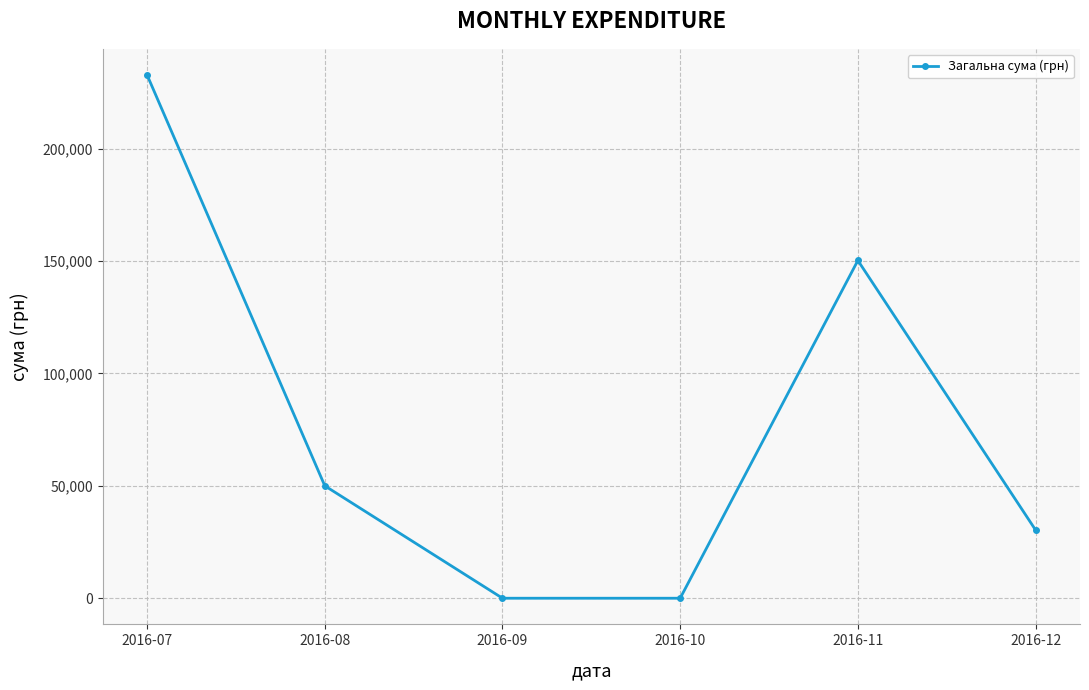

Is it true that the value at 2016-08 is 11675.8?

False